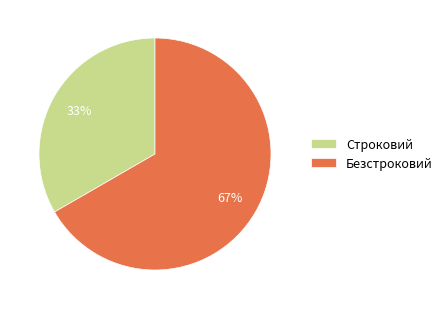

Which category has the biggest portion of the pie?

Безстроковий